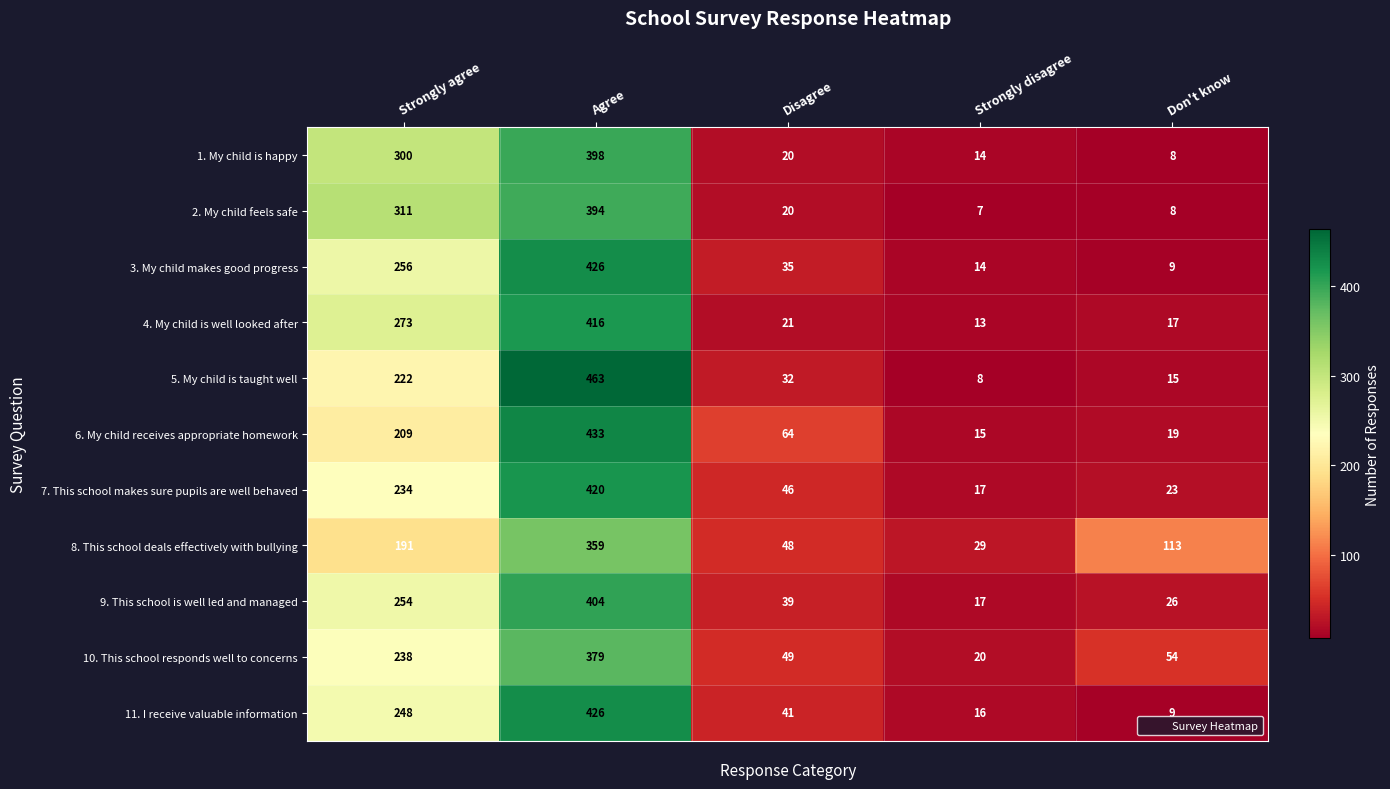

Which label corresponds to the smallest value in the chart?

Strongly disagree